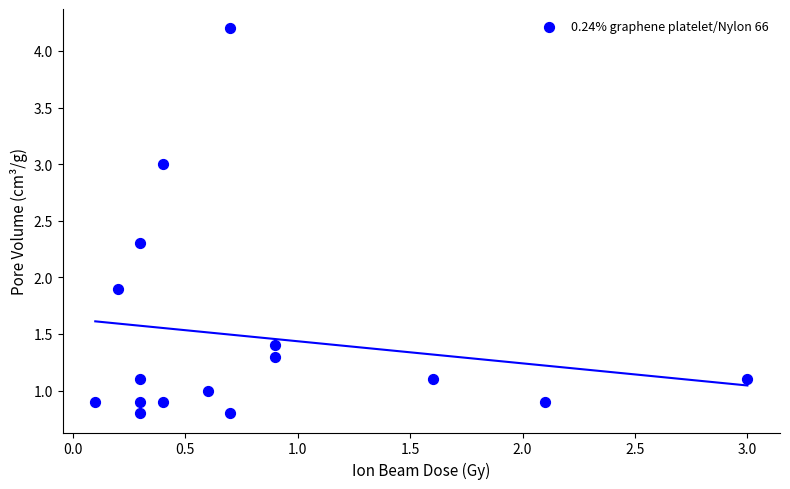

What is the range of X values (max minus min)?

2.9